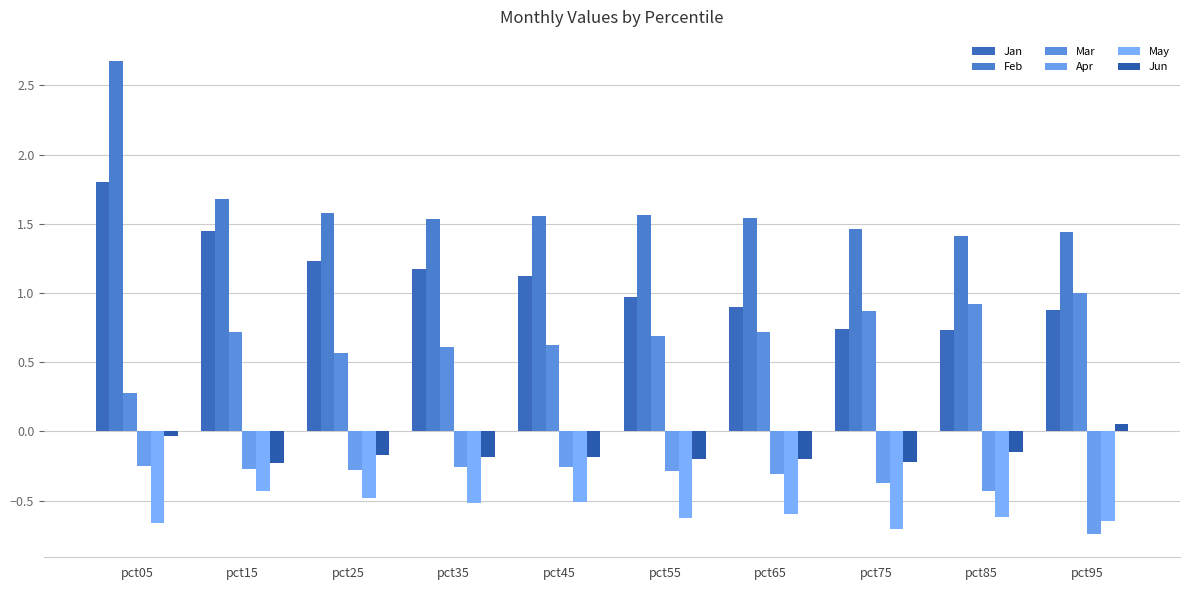

What is the sum of all May values?

-5.8